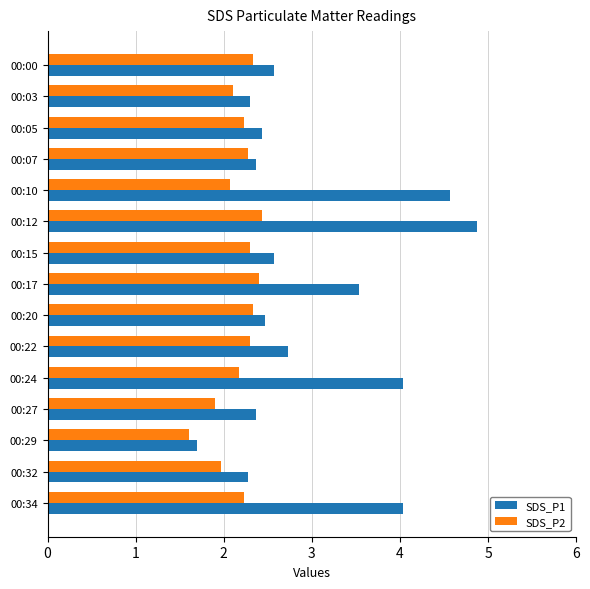

What value does the SDS_P1 series have at 00:03?

2.3